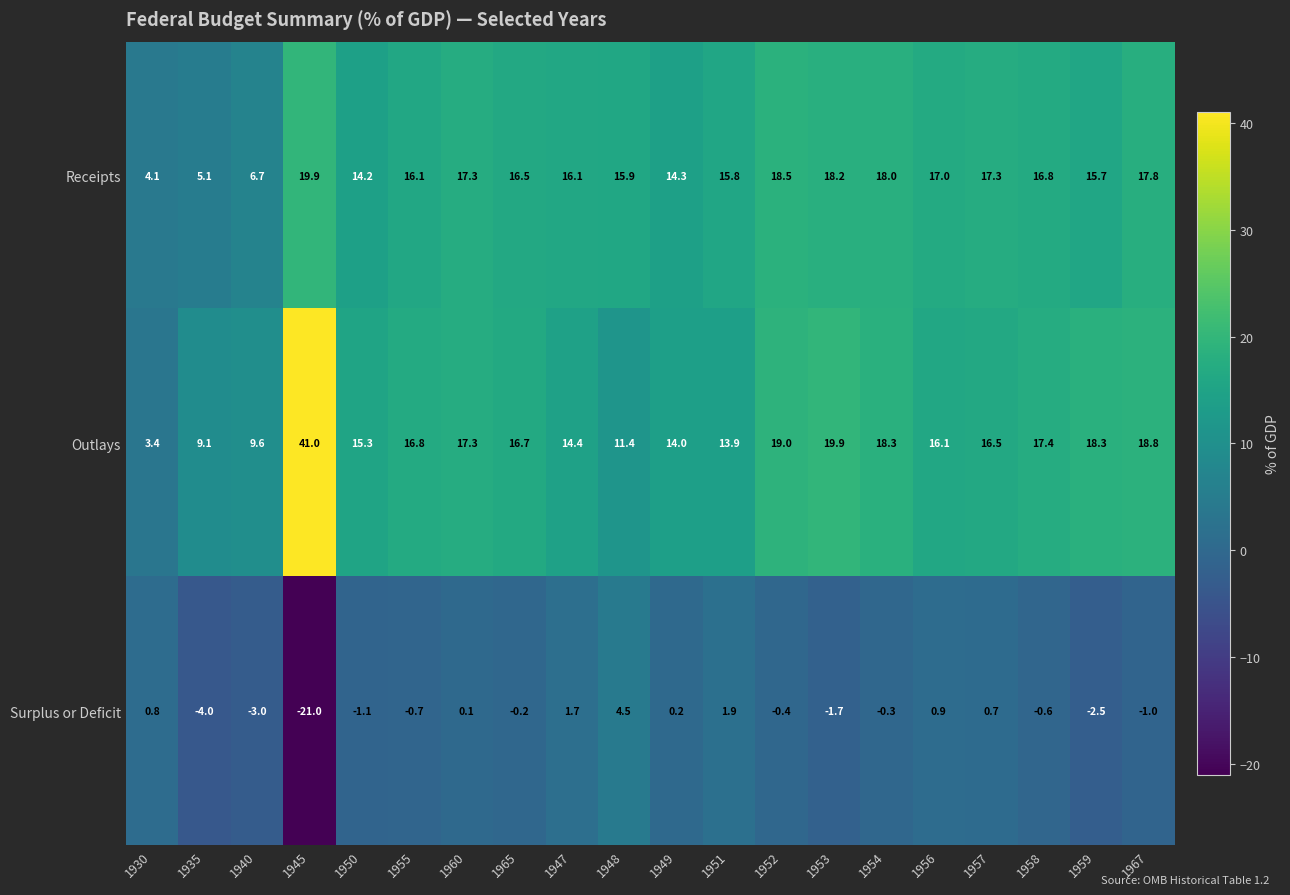

How many distinct data groups are displayed?

3